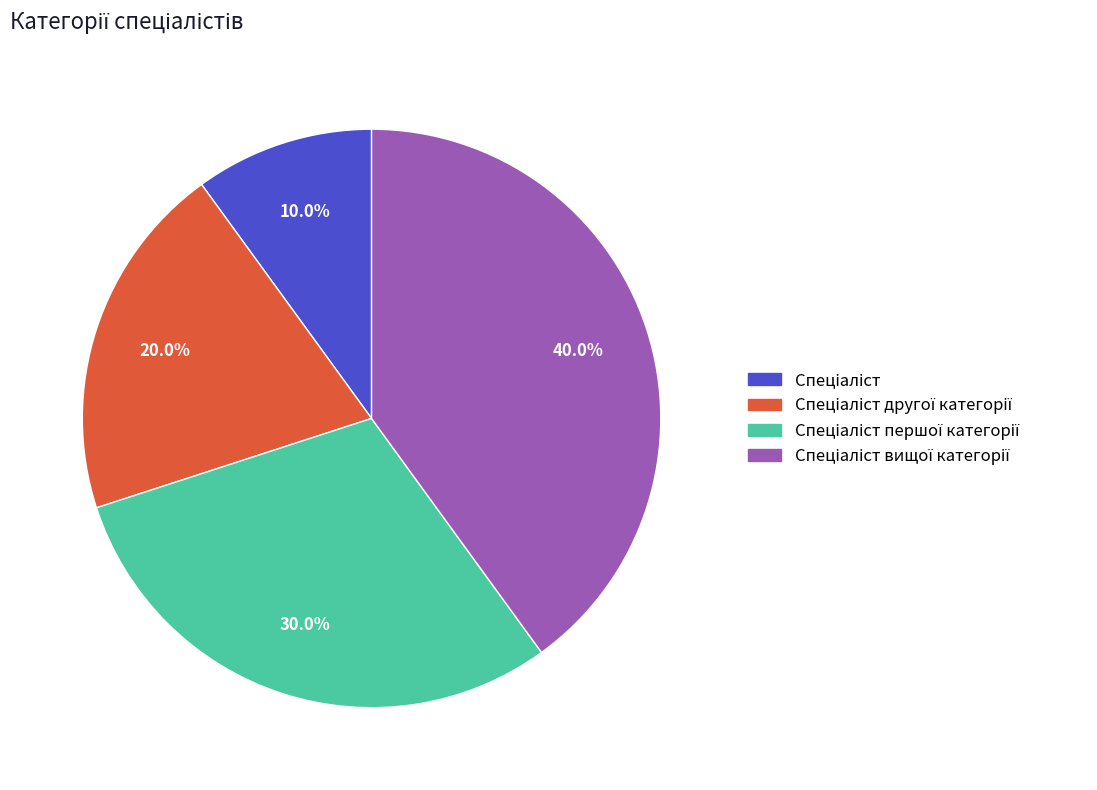

Does any single category account for the majority?

No